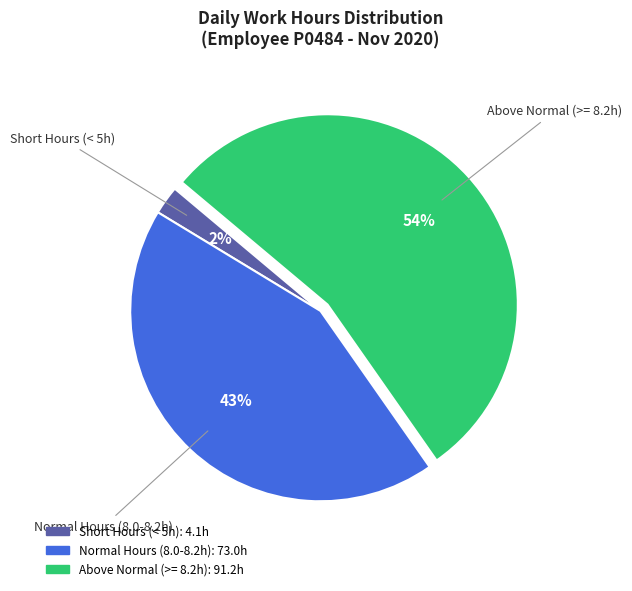

To the nearest percent, what is the average slice percentage?

33%